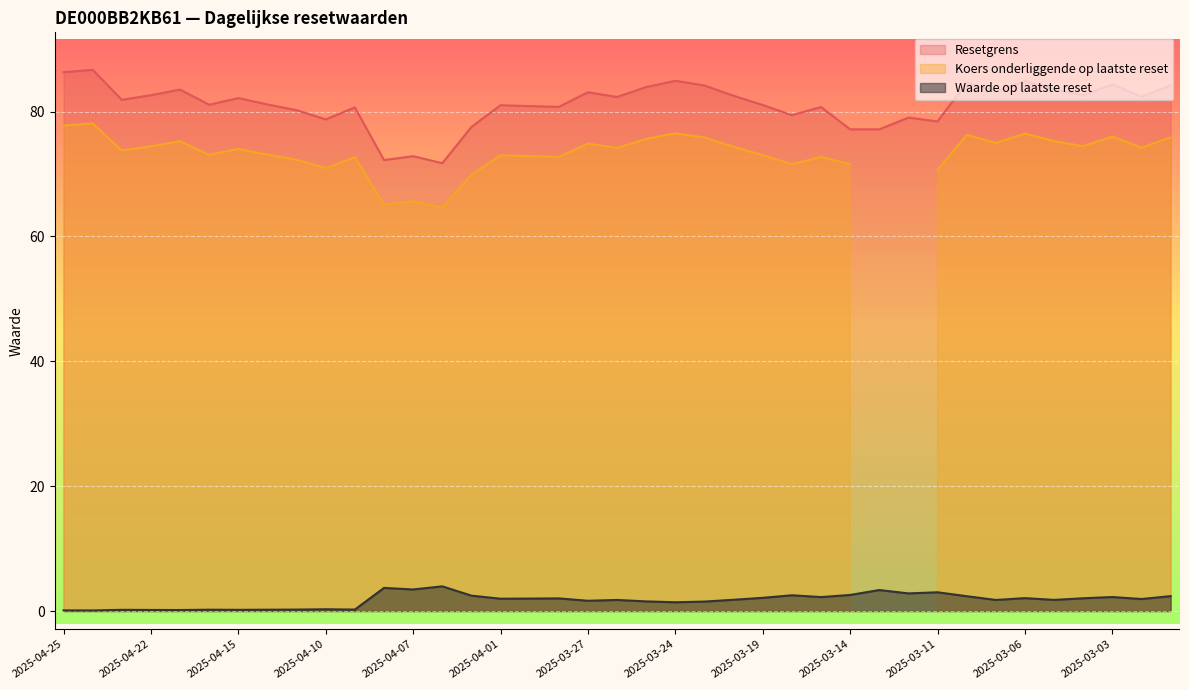

How many data points in Resetgrens are less than 81?

15